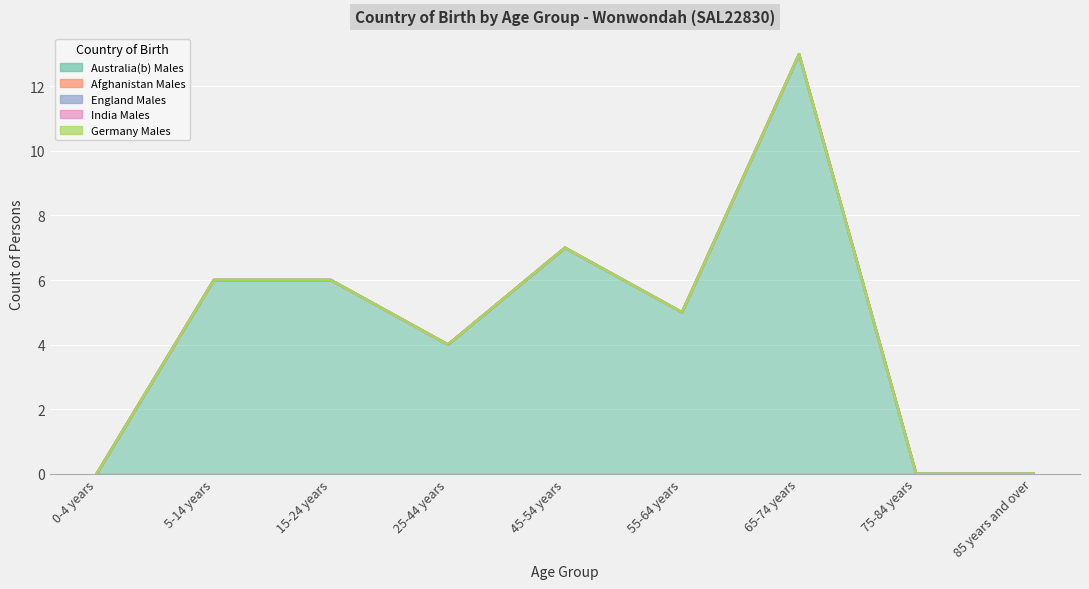

What is the label of the 8th point from the right?

5-14 years